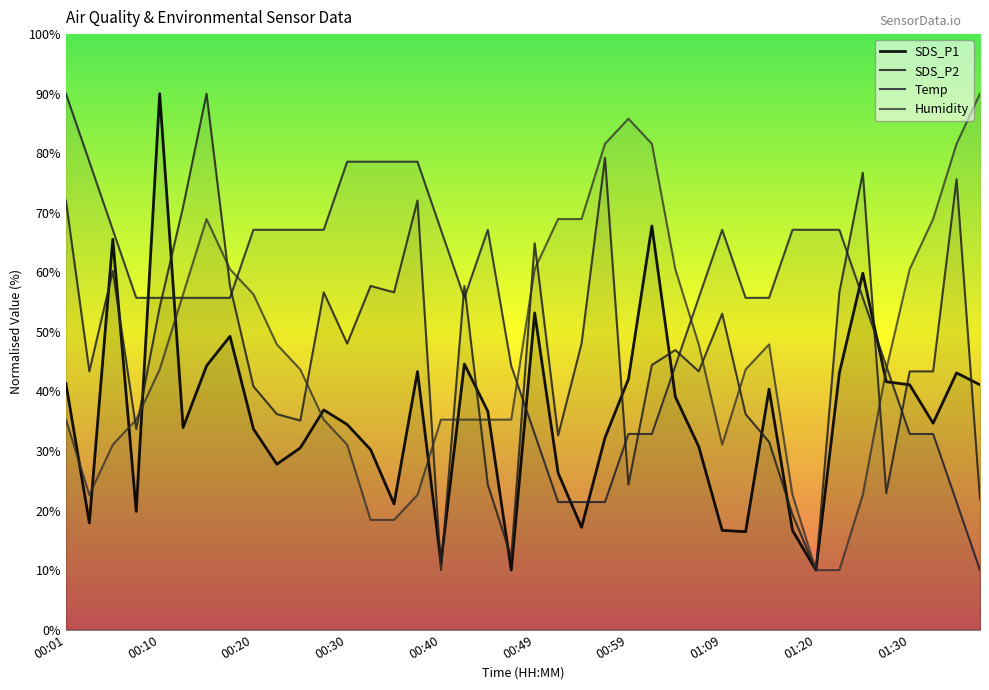

List the labels in order of SDS_P1 value, smallest first.

00:47, 01:20, 00:40, 01:12, 01:09, 01:17, 00:54, 00:03, 00:08, 00:35, 00:52, 00:23, 00:32, 00:25, 01:07, 00:57, 00:20, 00:13, 00:30, 01:32, 00:45, 00:28, 01:04, 01:14, 01:30, 01:38, 00:01, 01:27, 00:59, 01:22, 01:35, 00:37, 00:15, 00:42, 00:18, 00:49, 01:25, 00:06, 01:02, 00:10